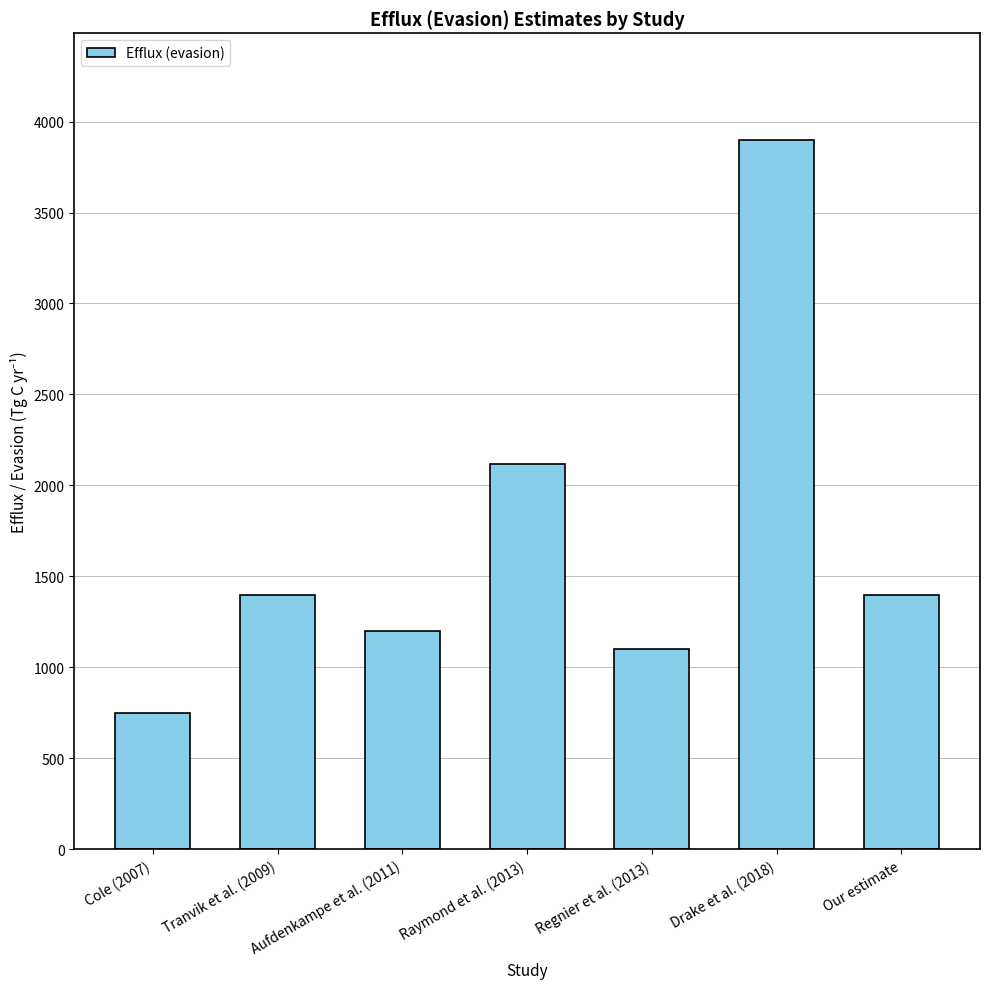

What position from the right is Aufdenkampe et al. (2011)?

5